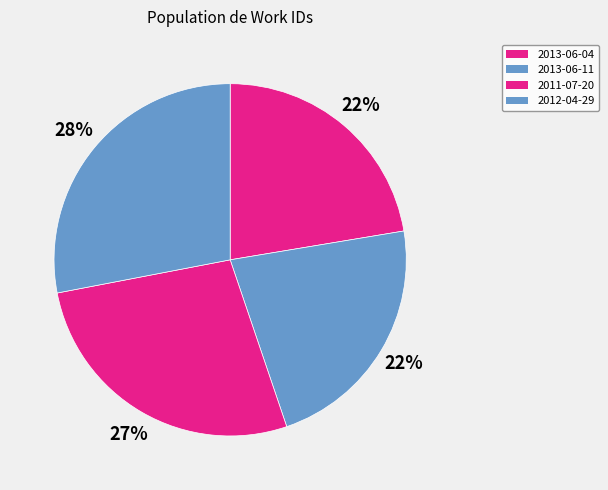

Is 2013-06-11 the majority of the pie?

No